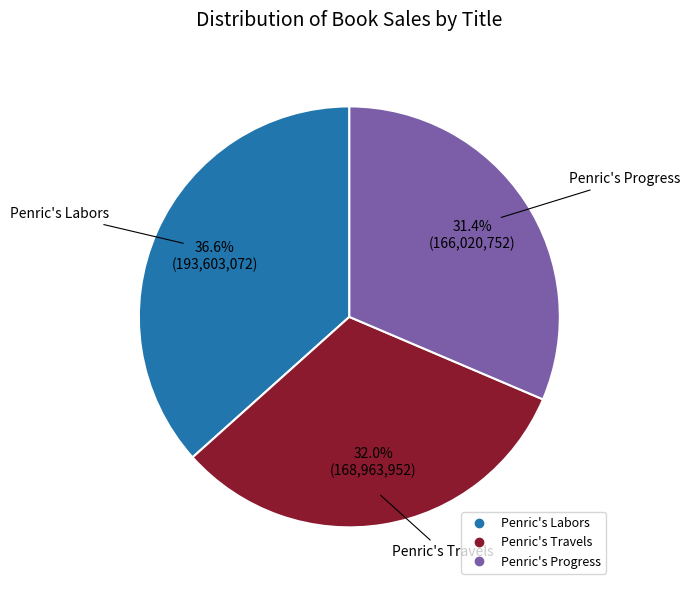

To the nearest percent, what percentage of the pie is Penric's Progress?

31%